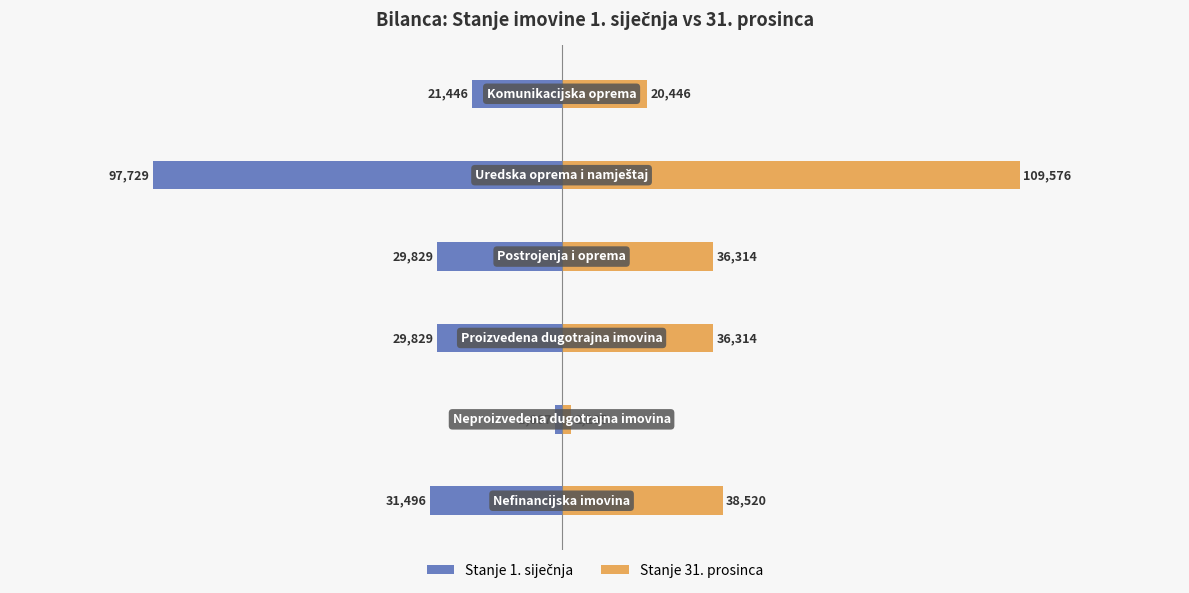

Reading right to left, list all the values displayed in this chart.

Stanje 1. siječnja: -21446.0	-97729.0	-29829.0	-29829.0	-1667.0	-31496.0
Stanje 31. prosinca: 20445.6	109576.1	36314.4	36314.4	2205.4	38519.8